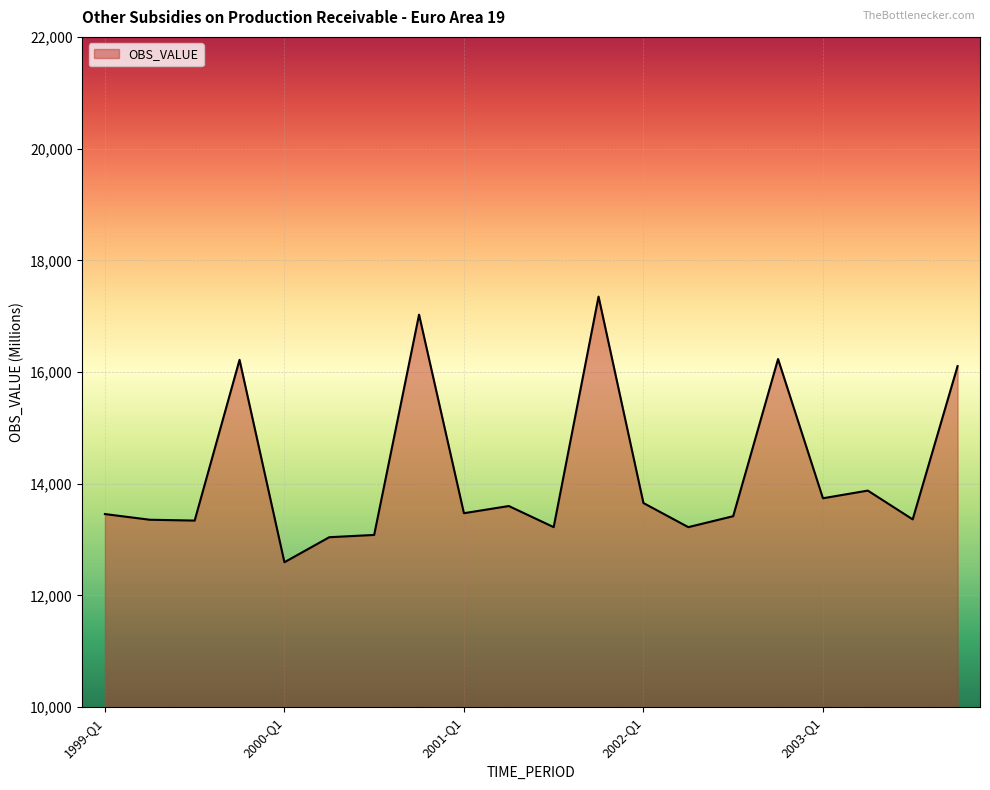

What is the difference between the maximum and minimum values?

4755.5